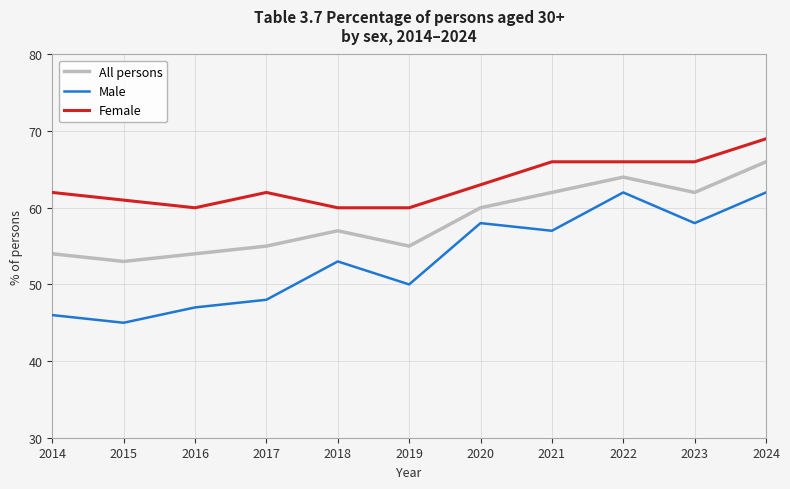

At which category does Female reach its first local valley?

2016